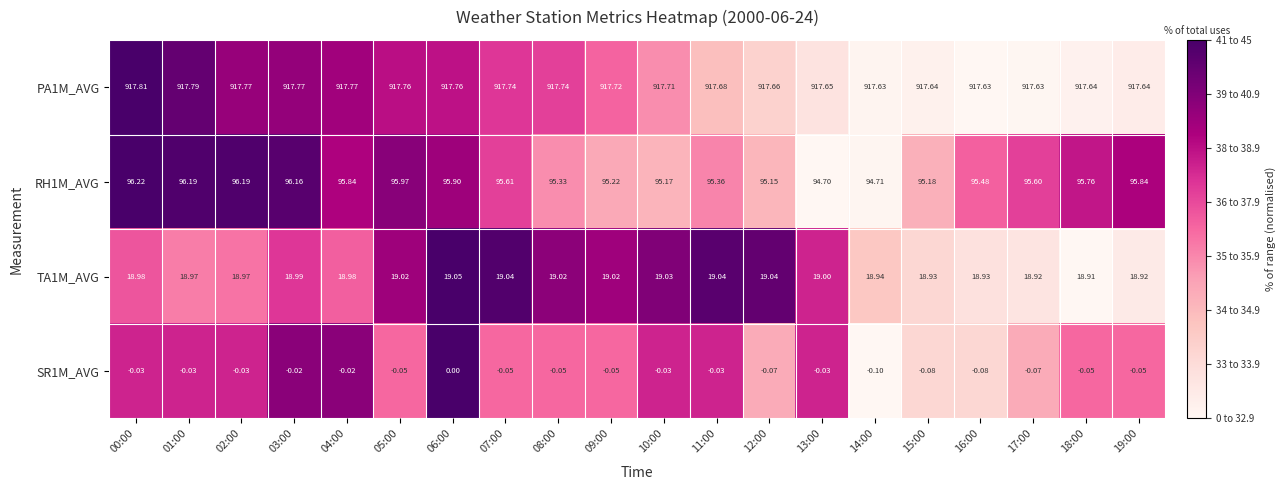

How many data points does each series have?

20